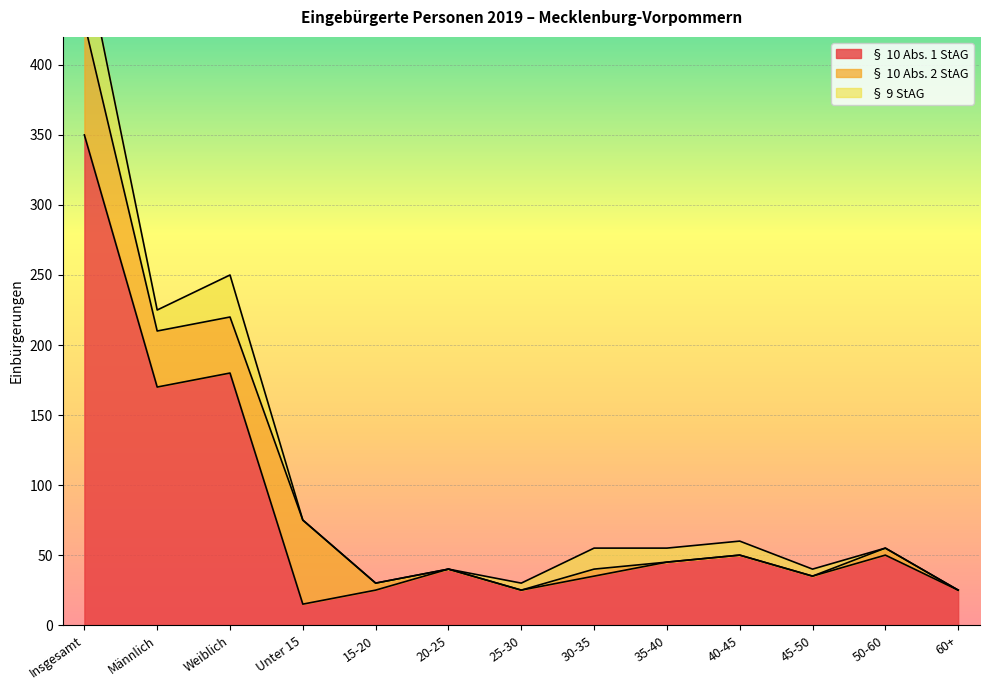

True or false: § 10 Abs. 1 StAG and § 10 Abs. 2 StAG intersect in this chart.

True